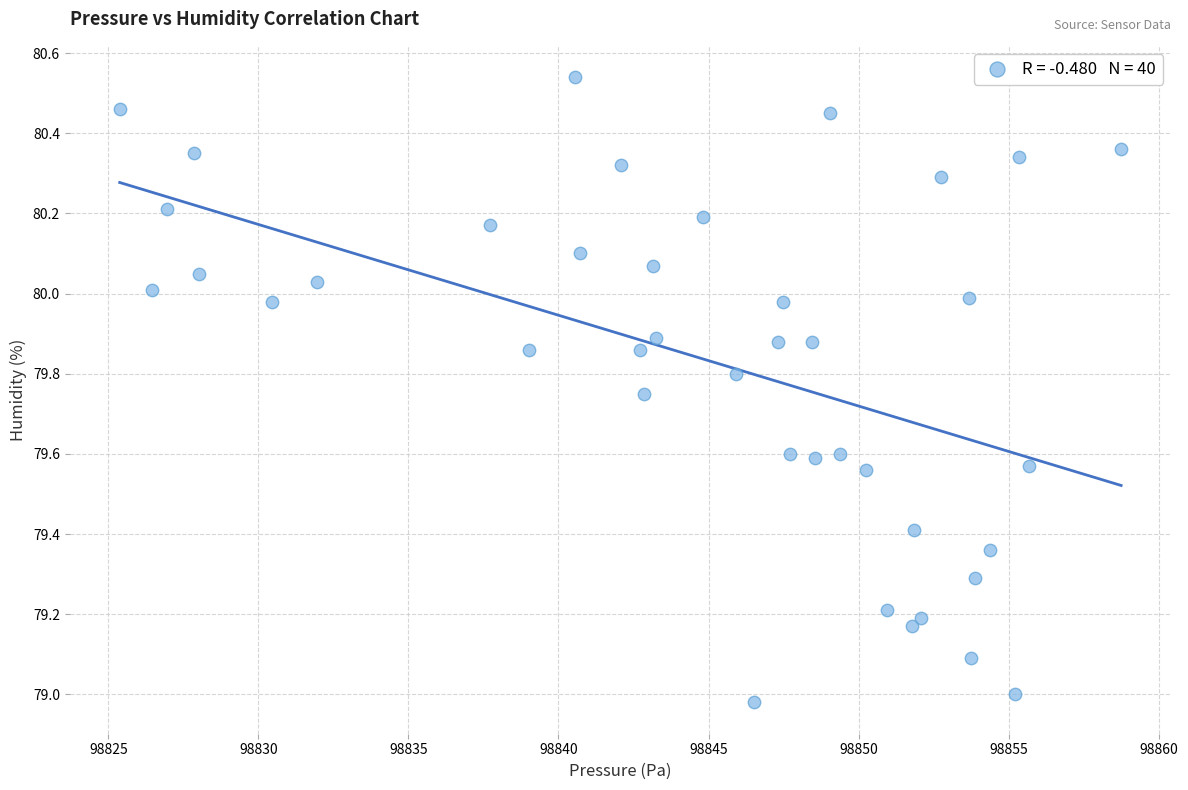

What is the range of X values (max minus min)?

33.4